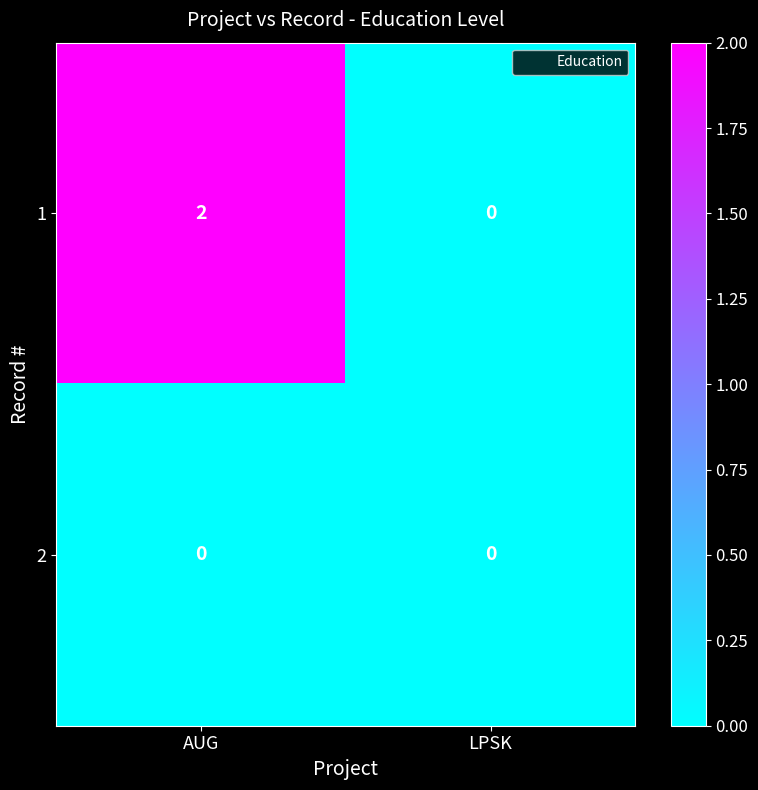

At which label does 1 reach its minimum?

LPSK